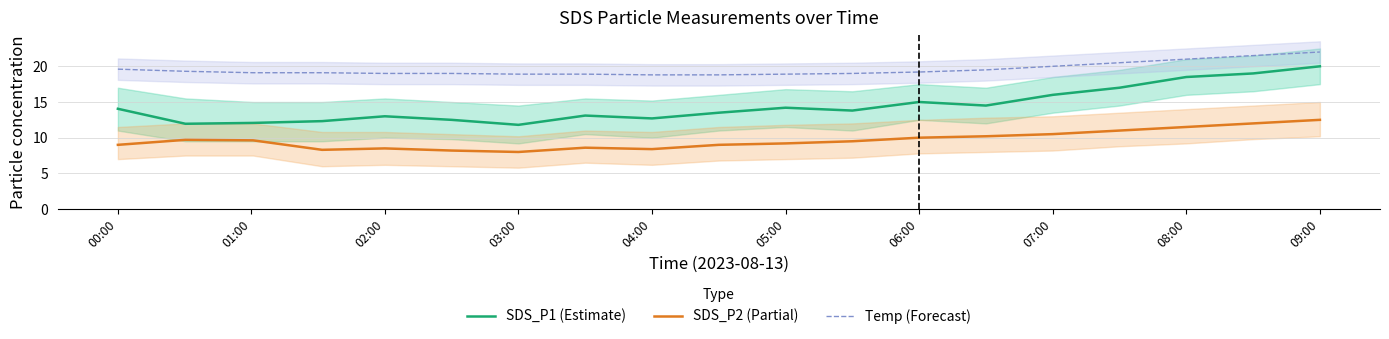

Which series has the largest total across all categories?

Temp (Forecast)